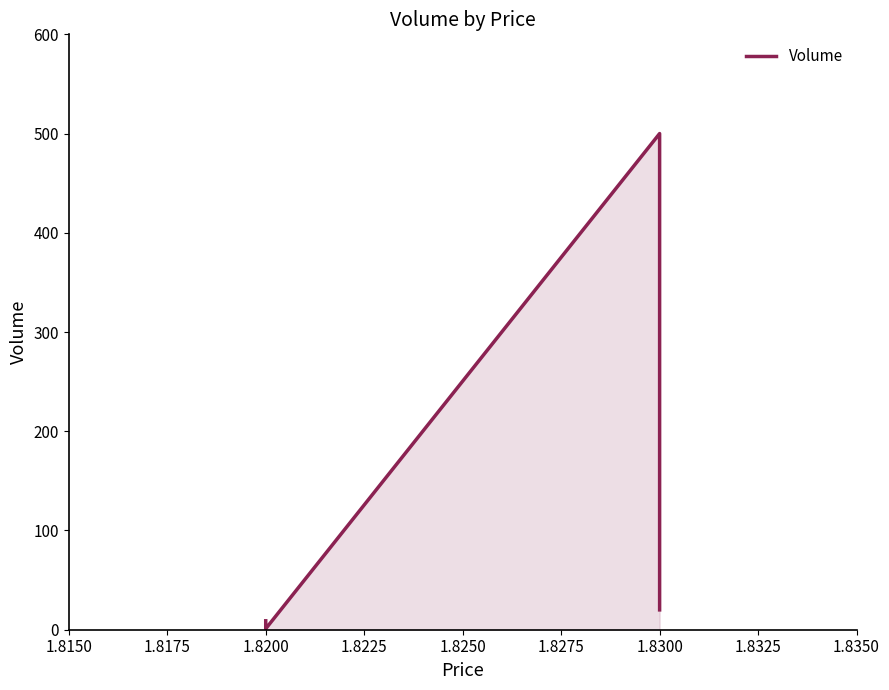

True or false: the data has more than 1 interior local peaks.

False